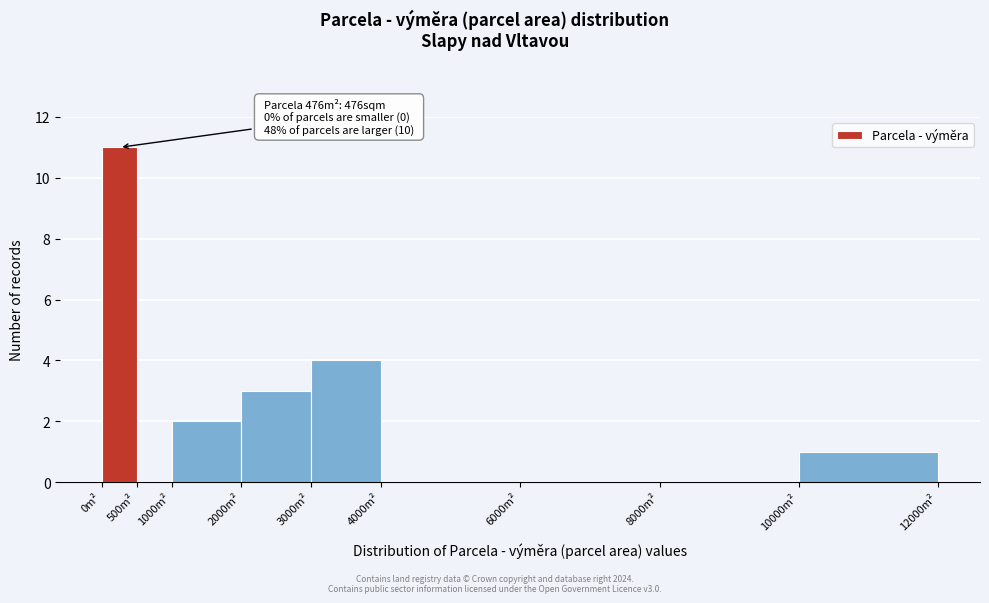

Over which range of the x-axis is the bar tallest?

0 to 500